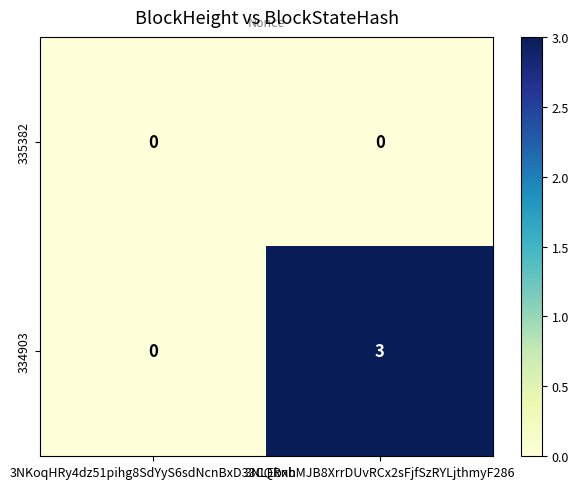

The value of 335382 at 3NLEbxbMJB8XrrDUvRCx2sFjfSzRYLjthmyF286 is 0. True or false?

True